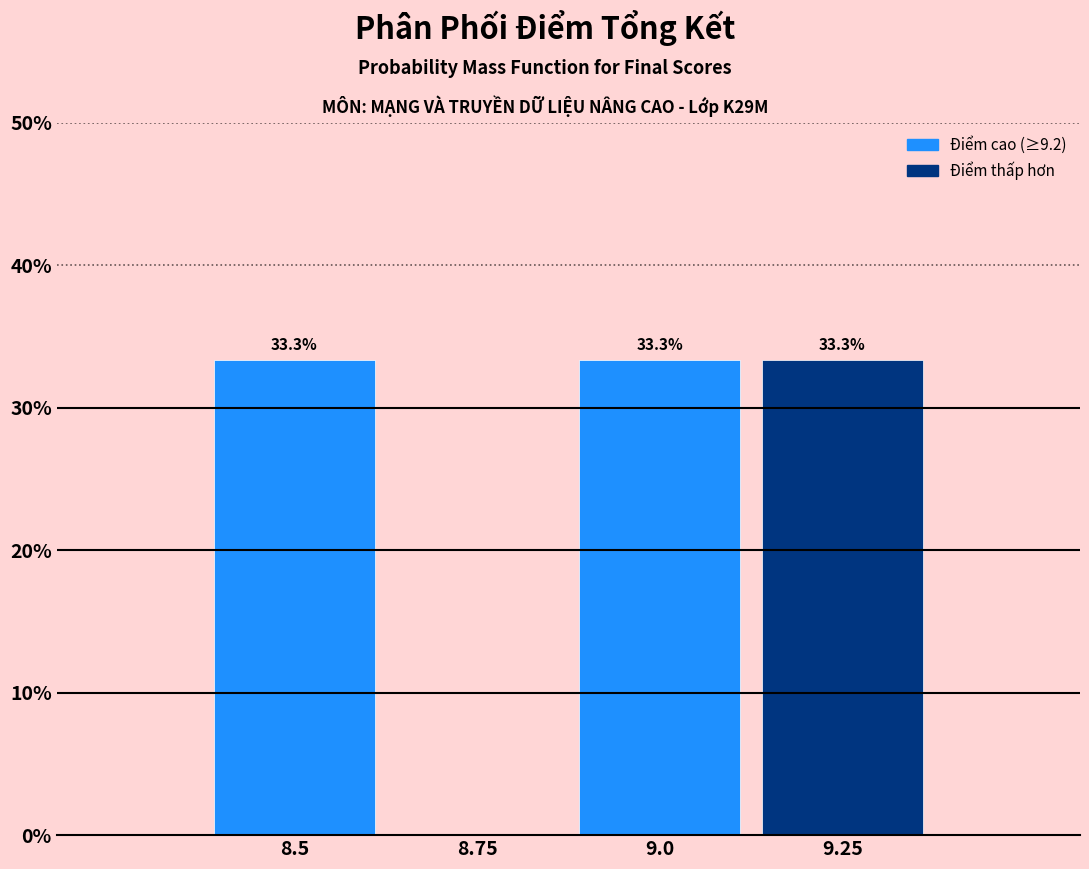

Reading right to left, list all the values displayed in this chart.

9.25=33.3	9.0=33.3	8.75=0.0	8.5=33.3